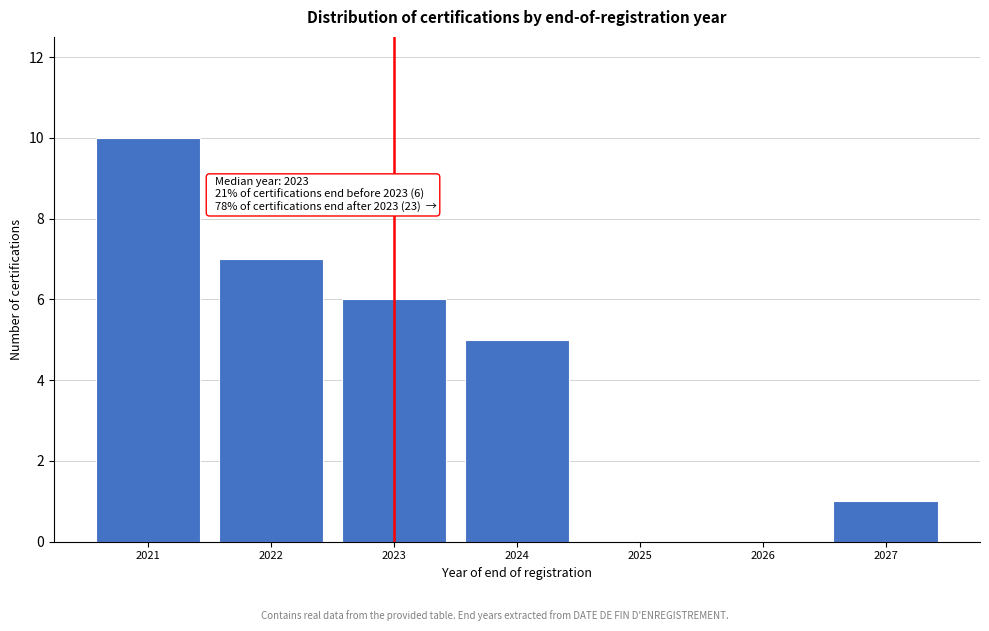

Reading right to left, what are all the values shown in this chart?

2027=1	2026=0	2025=0	2024=5	2023=6	2022=7	2021=10